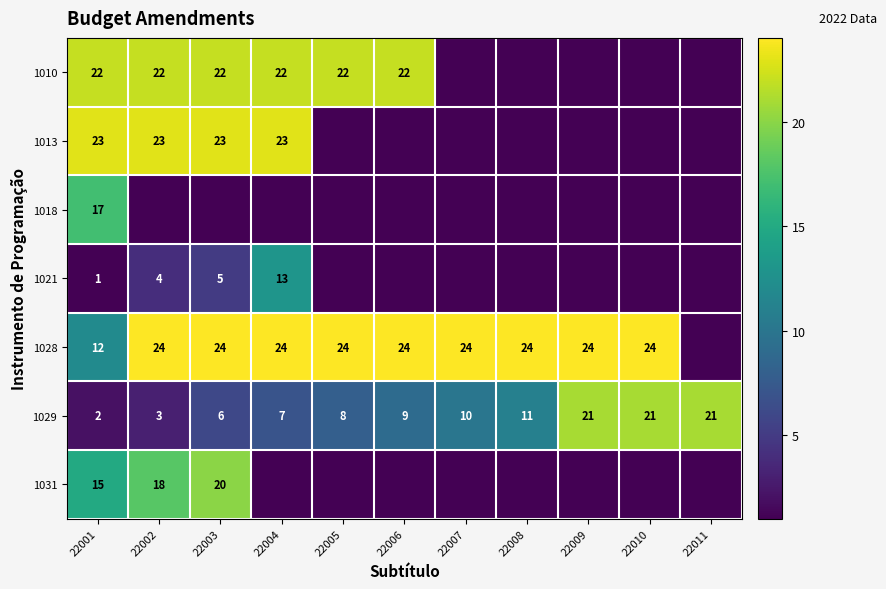

True or false: 1010 has a value of 22 at 22004.

True